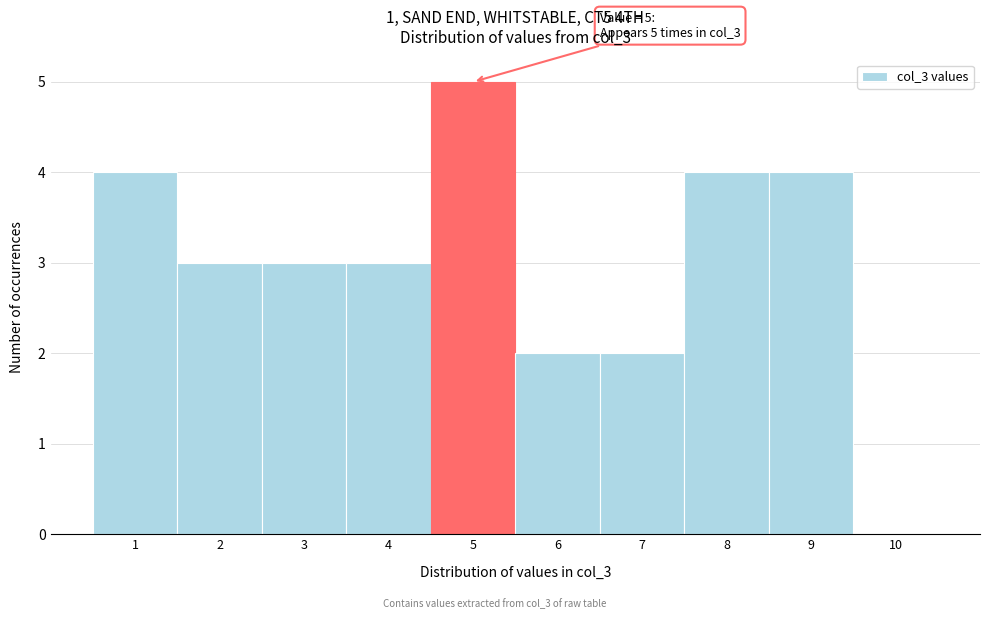

Which range on the x-axis has the tallest bar?

4.5 to 5.5